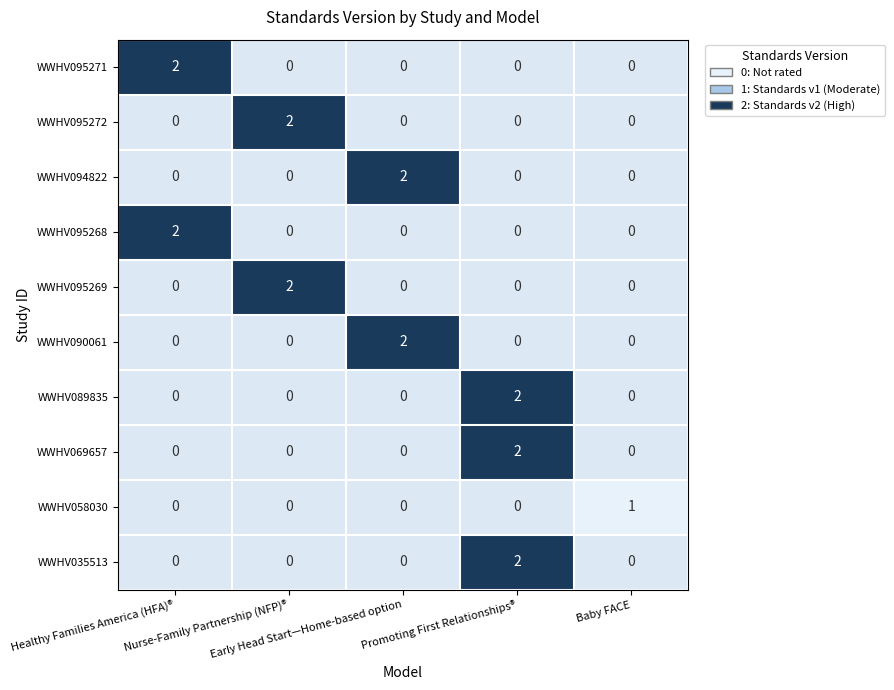

Count the WWHV095268 values in the range 0 to 1.

4